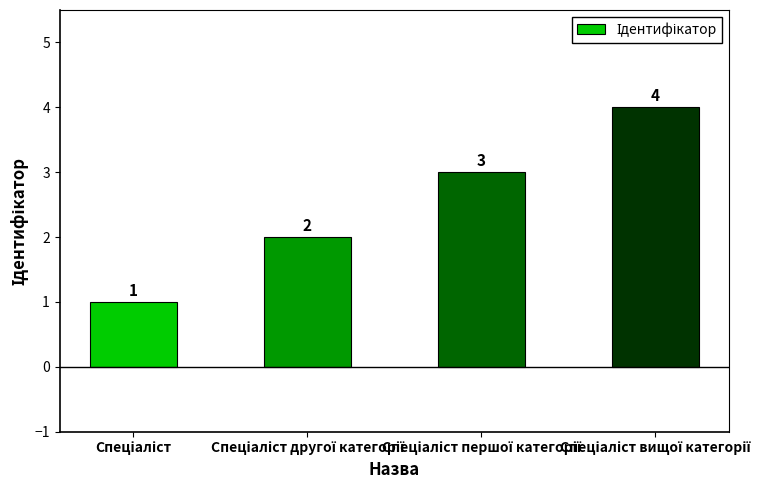

Reading right to left, extract all data points from this chart.

4	3	2	1